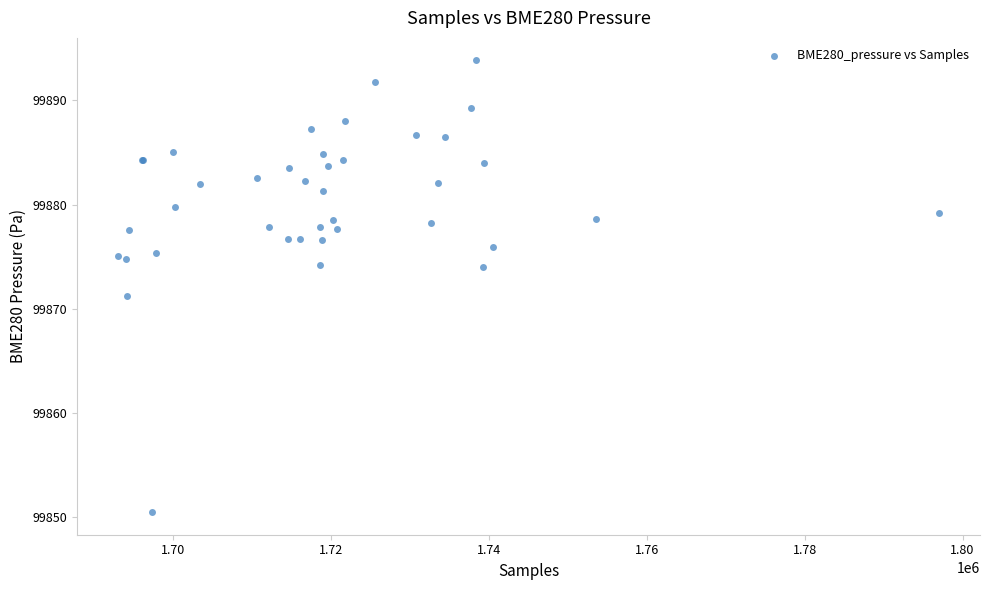

What Y value in the scatter plot is closest to 99872?

99871.2